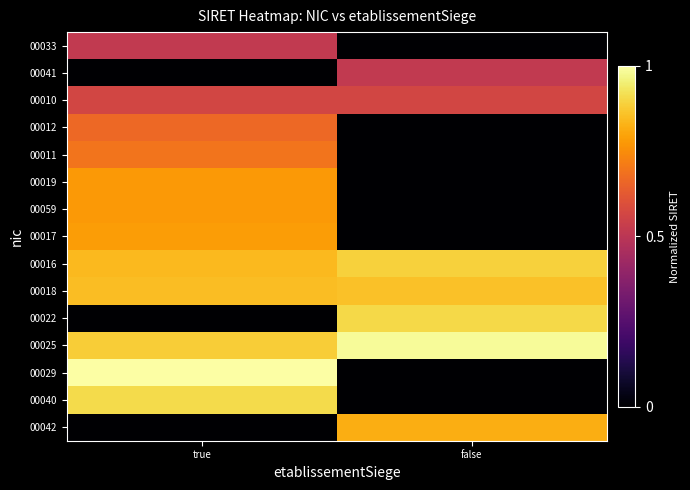

What is the spread (max minus min) of values at true?

1.0